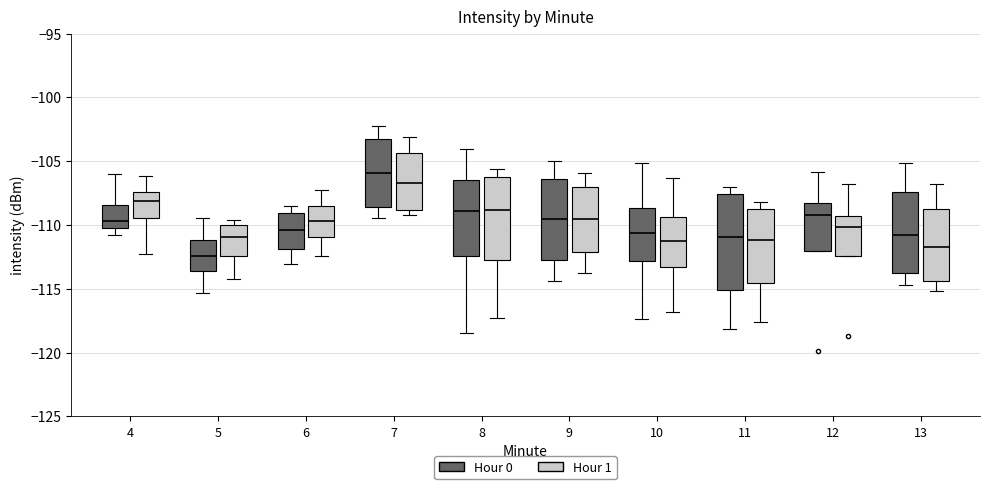

Comparing the boxes themselves (not the whiskers), which one is the tallest?

11 (Hour 0)